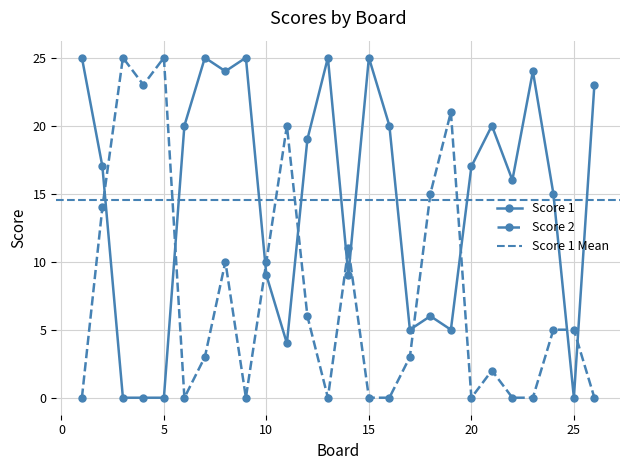

In Score 1, how many points are lower than both neighbors (excluding endpoints)?

7